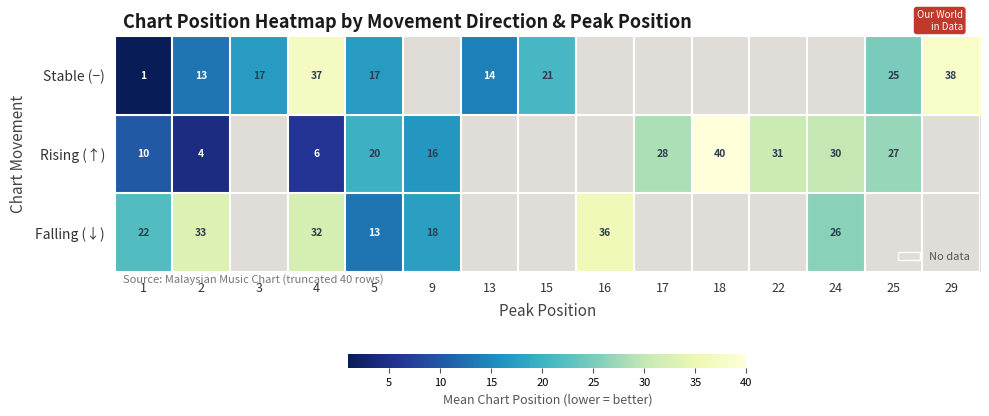

True or false: Rising (↑) has a value of 5 at 1.

False